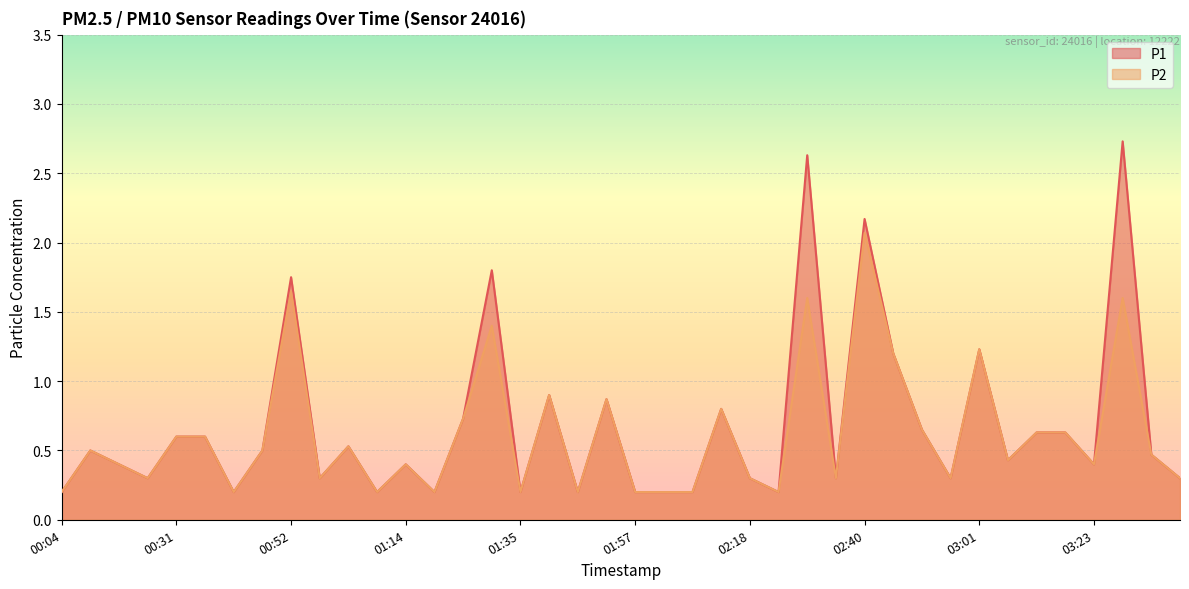

True or false: P1 and P2 intersect in this chart.

False